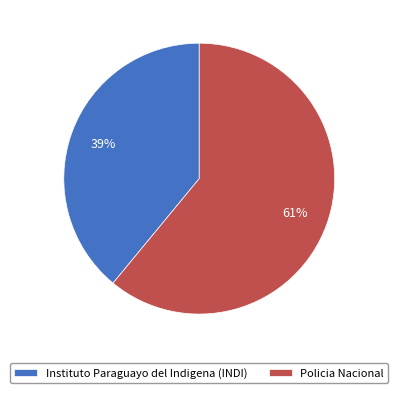

What percentage is the Instituto Paraguayo del Indigena (INDI) slice, to the nearest percent?

39%